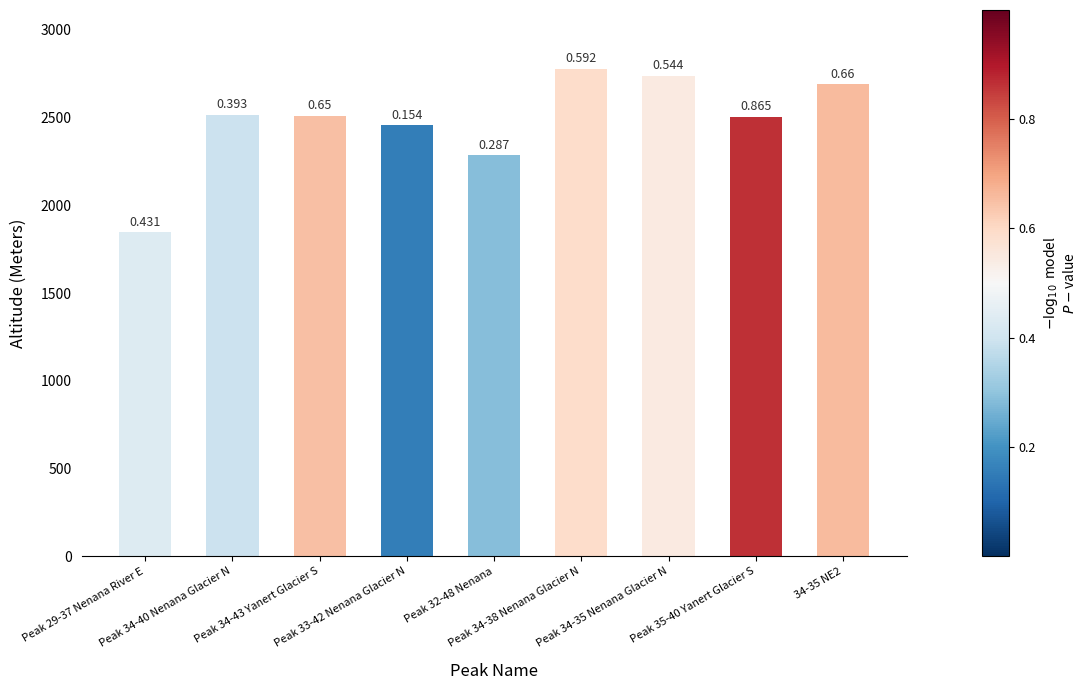

Rank the categories by value from highest to lowest.

Peak 34-38 Nenana Glacier N, Peak 34-35 Nenana Glacier N, 34-35 NE2, Peak 34-40 Nenana Glacier N, Peak 34-43 Yanert Glacier S, Peak 35-40 Yanert Glacier S, Peak 33-42 Nenana Glacier N, Peak 32-48 Nenana, Peak 29-37 Nenana River E